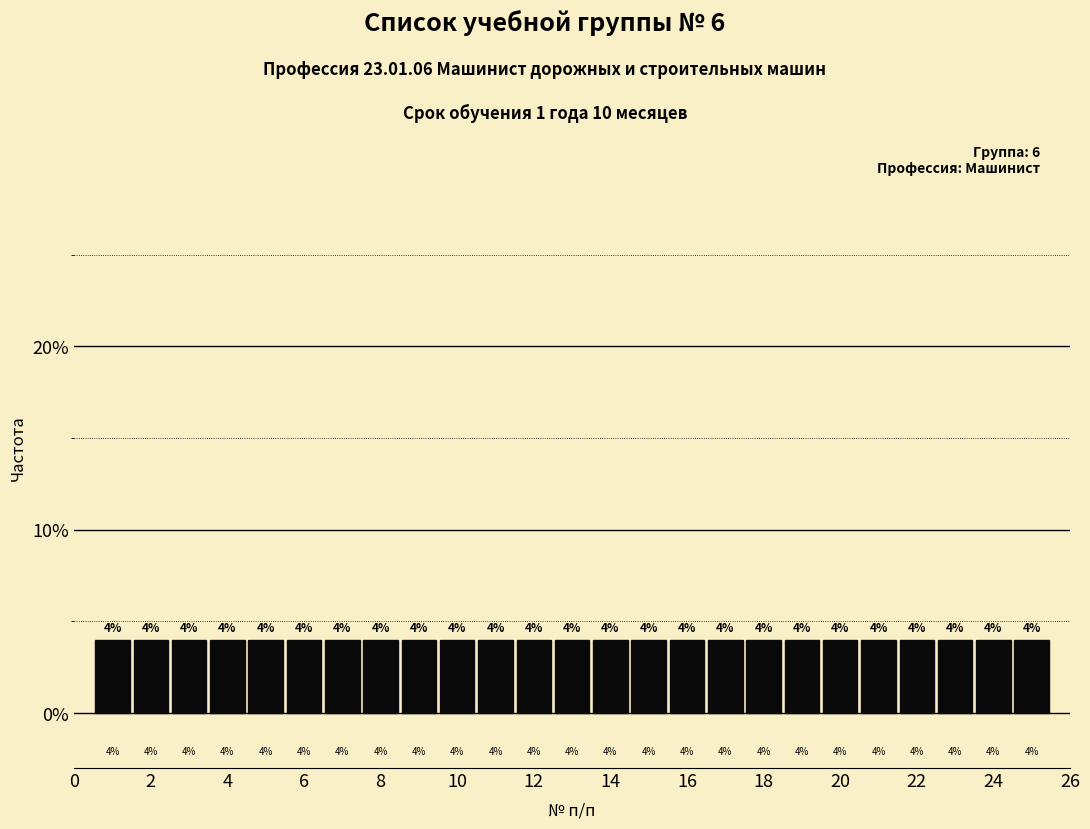

What is the height of the bar covering 13.5 to 14.5 on the x-axis? The bar edges are not printed on the chart, so give them approximately, as read against the axis.

4